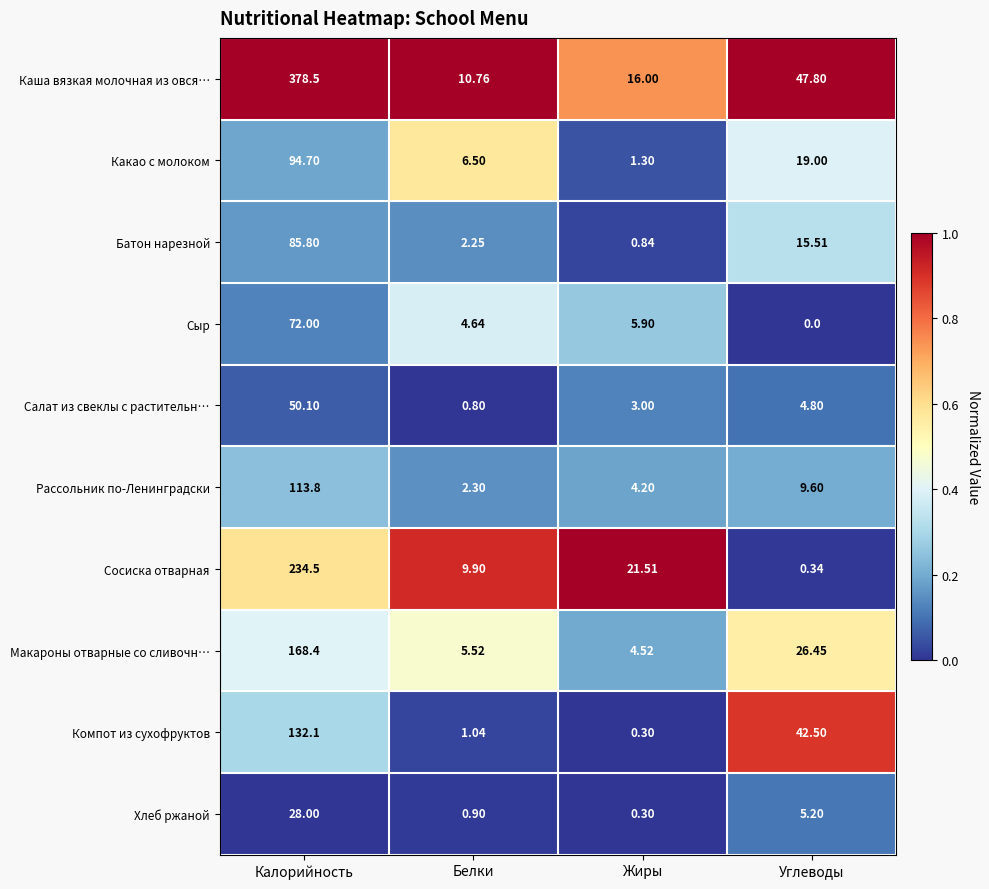

Which series has the largest total across all categories?

Каша вязкая молочная из овся…